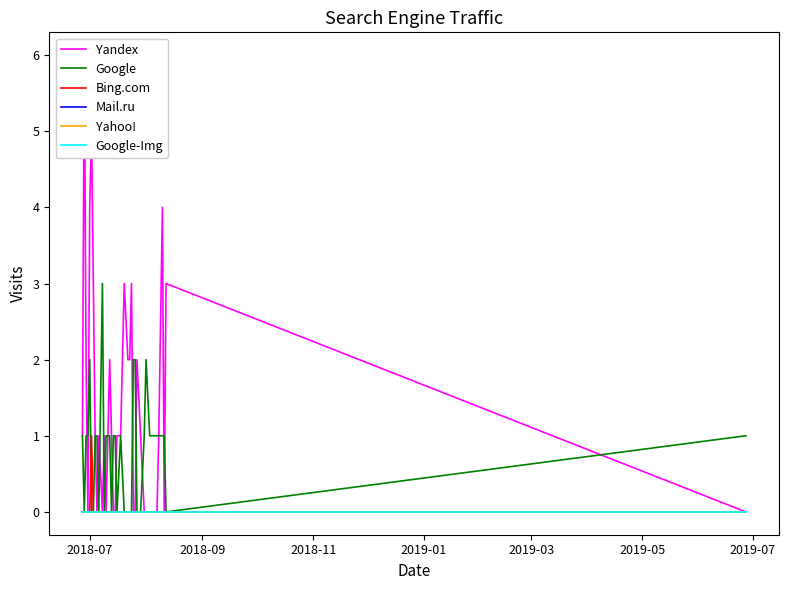

How many categories are shown in the chart?

40